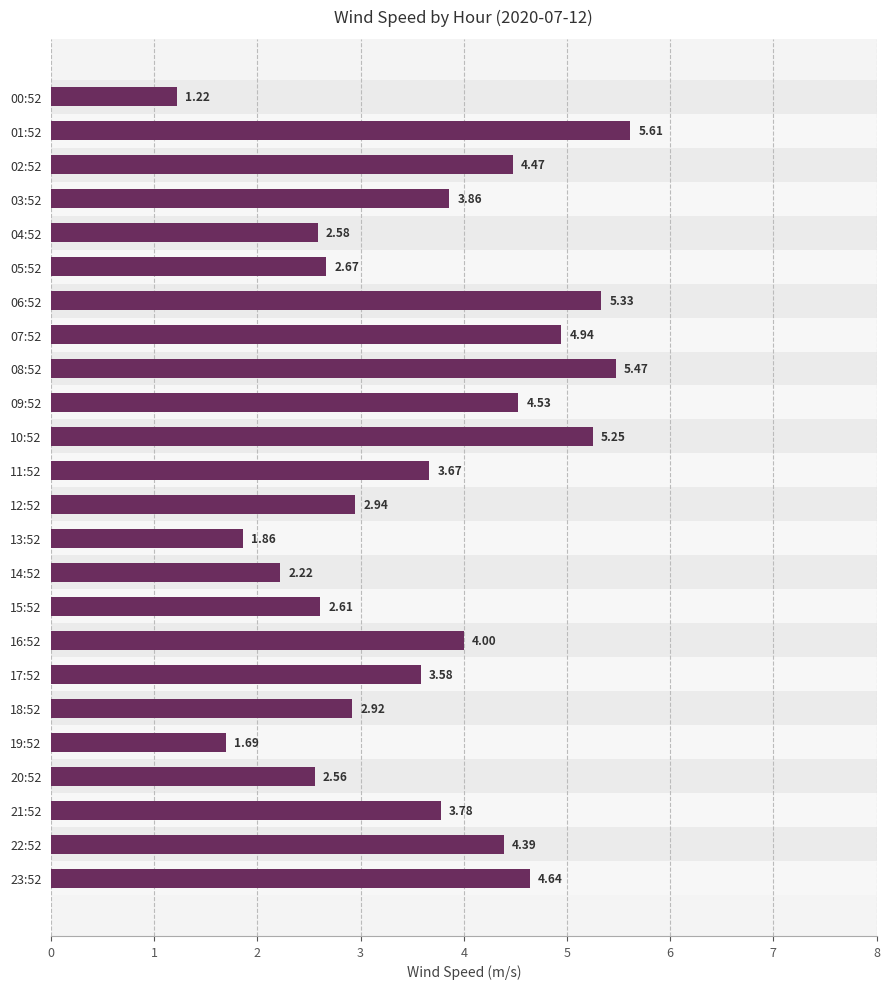

What is the greatest value displayed?

5.6